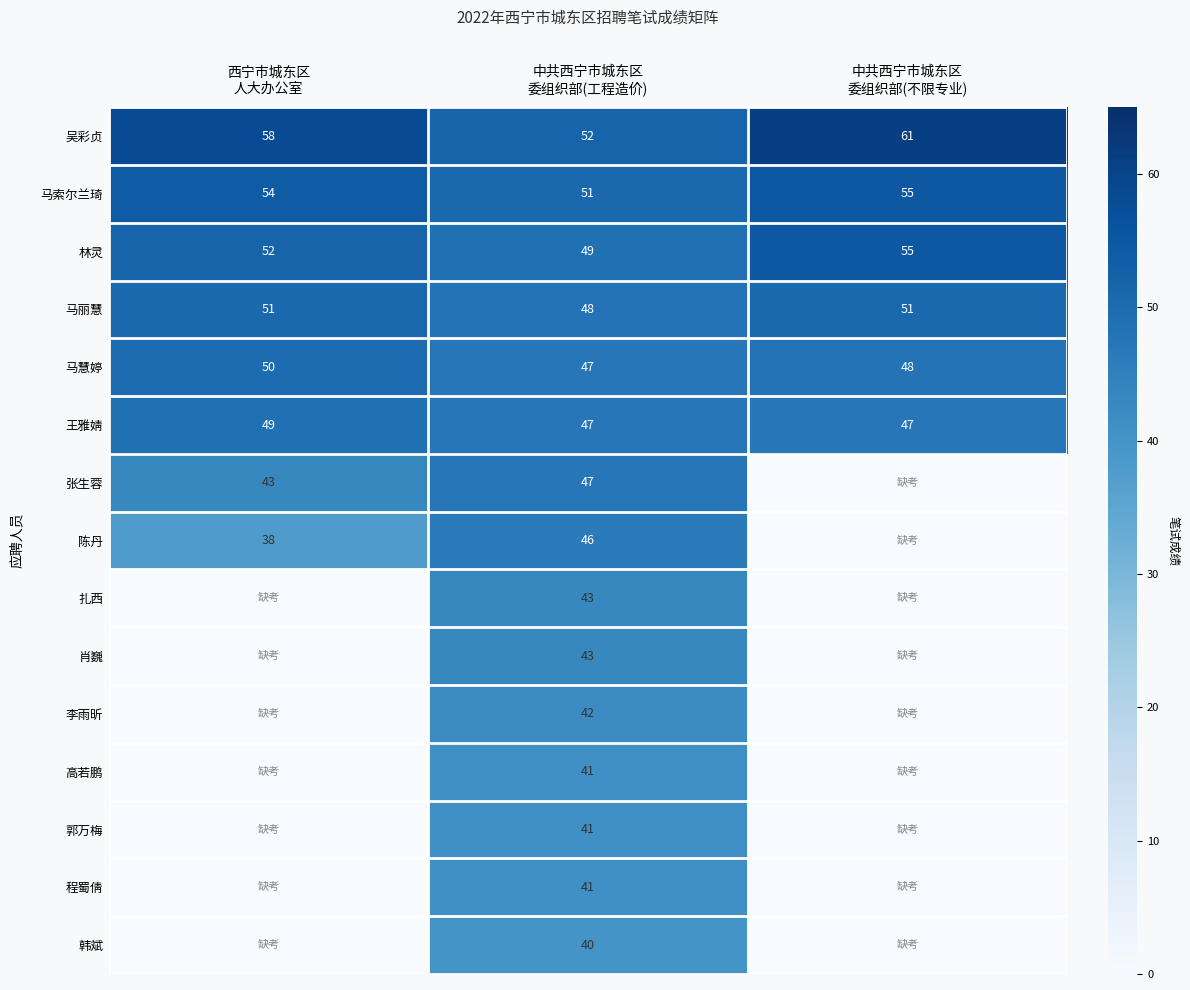

What is the difference between the maximum and minimum values in the 林灵 series?

6